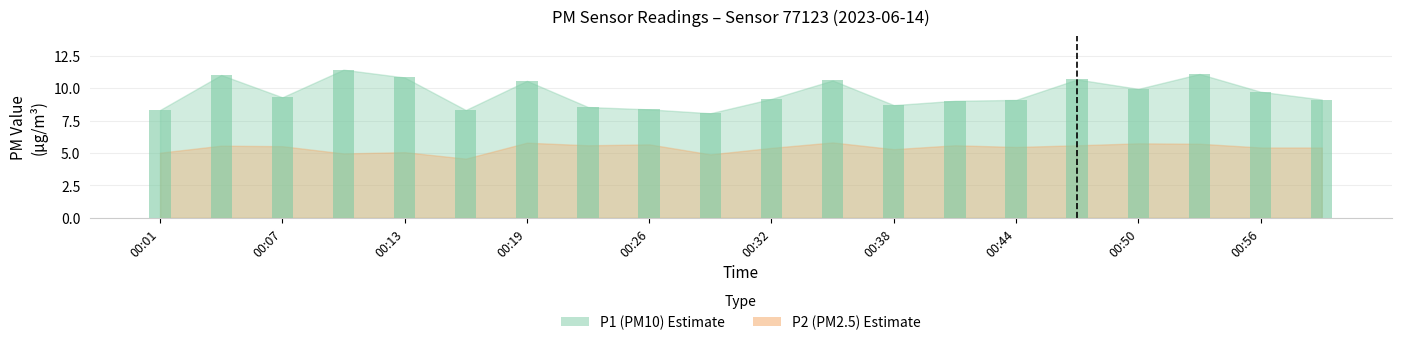

How many groups of bars are there?

20